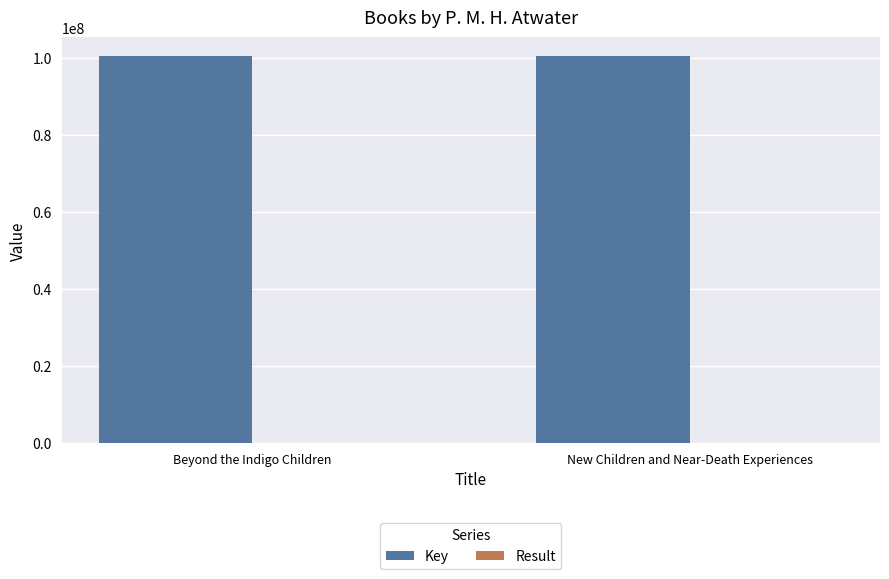

What is the greatest value displayed?

100436793